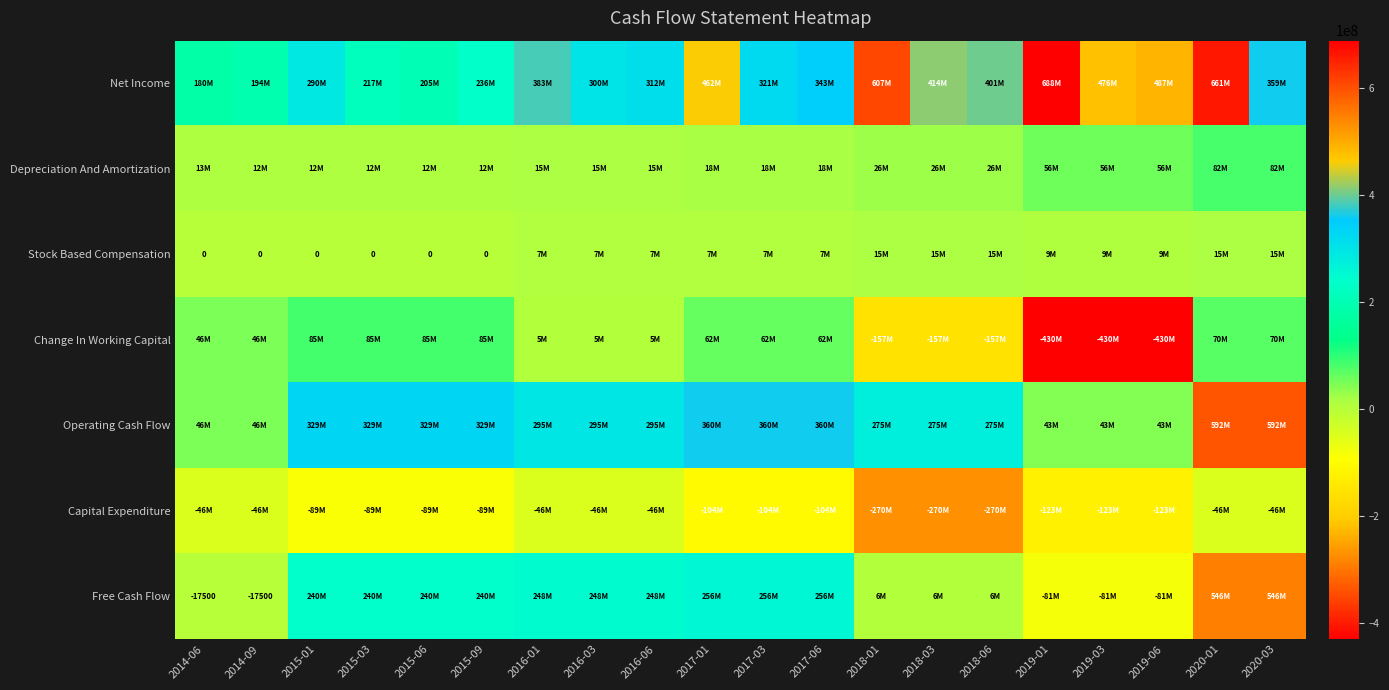

The value of Change In Working Capital at 2018-03 is -156644500. True or false?

True